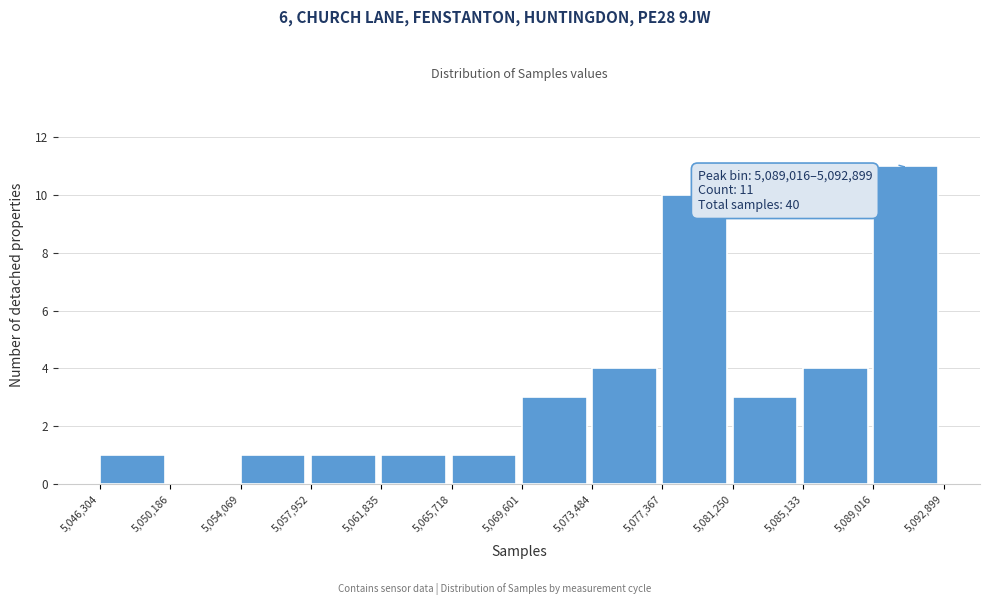

Over which range of the x-axis is the bar tallest?

5,089,016 to 5,092,899